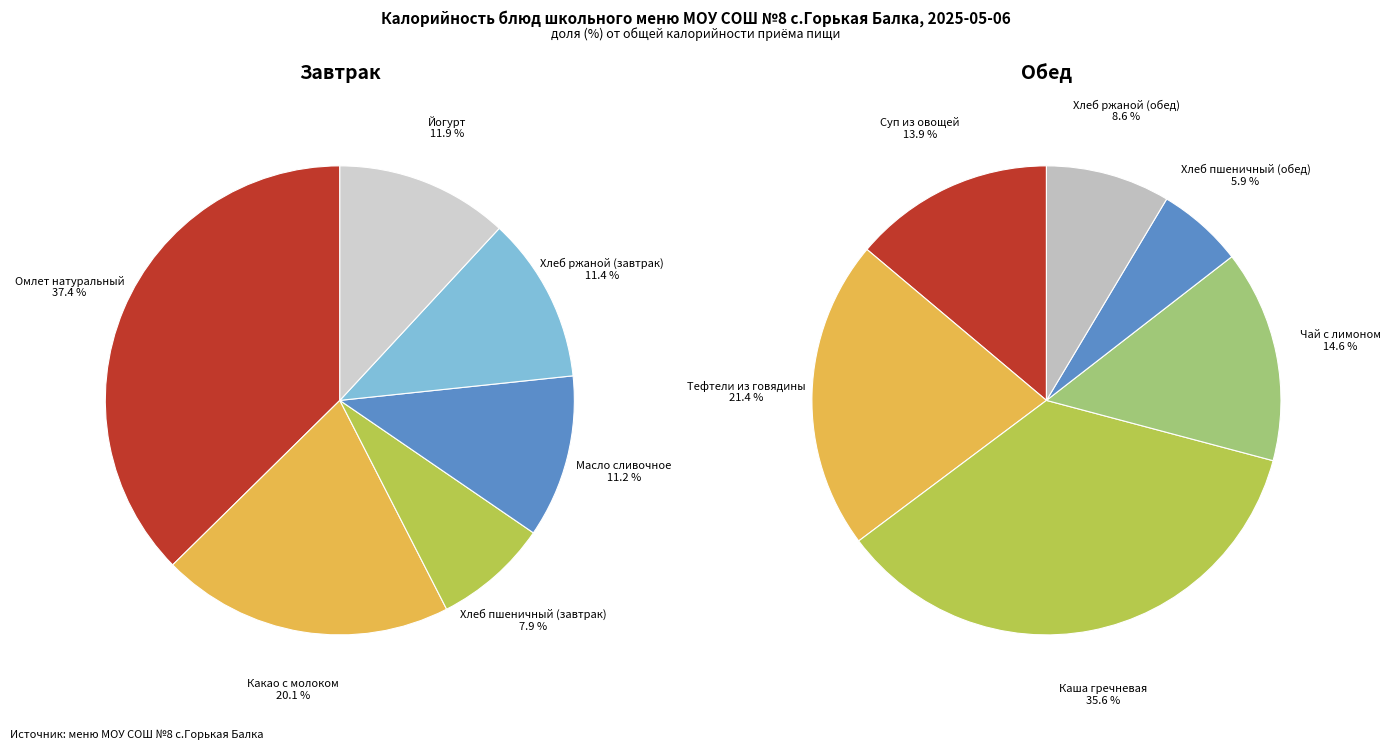

Which category has the smallest portion of the pie?

Хлеб пшеничный (завтрак)